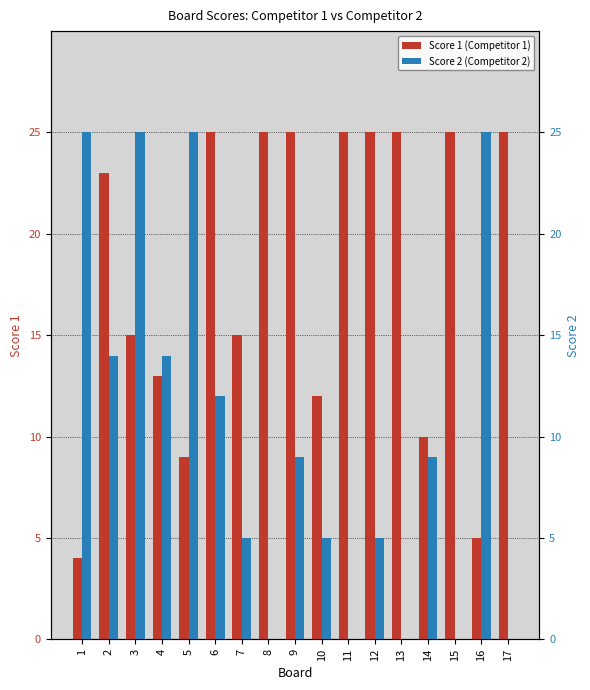

What is the difference between the maximum and minimum values in the Score 2 (Competitor 2) series?

25